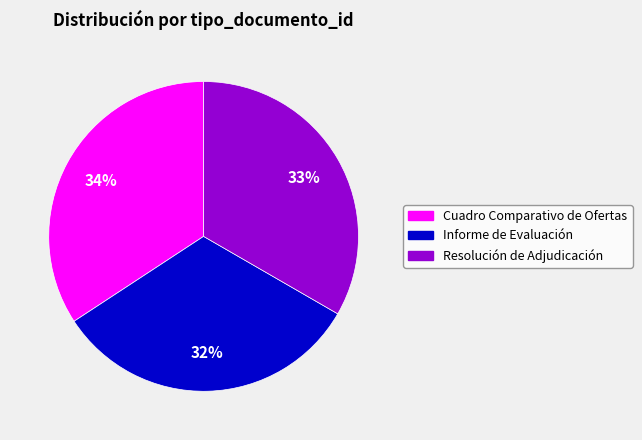

To the nearest percent, what is the difference between the Resolución de Adjudicación and Cuadro Comparativo de Ofertas slice percentages?

1%